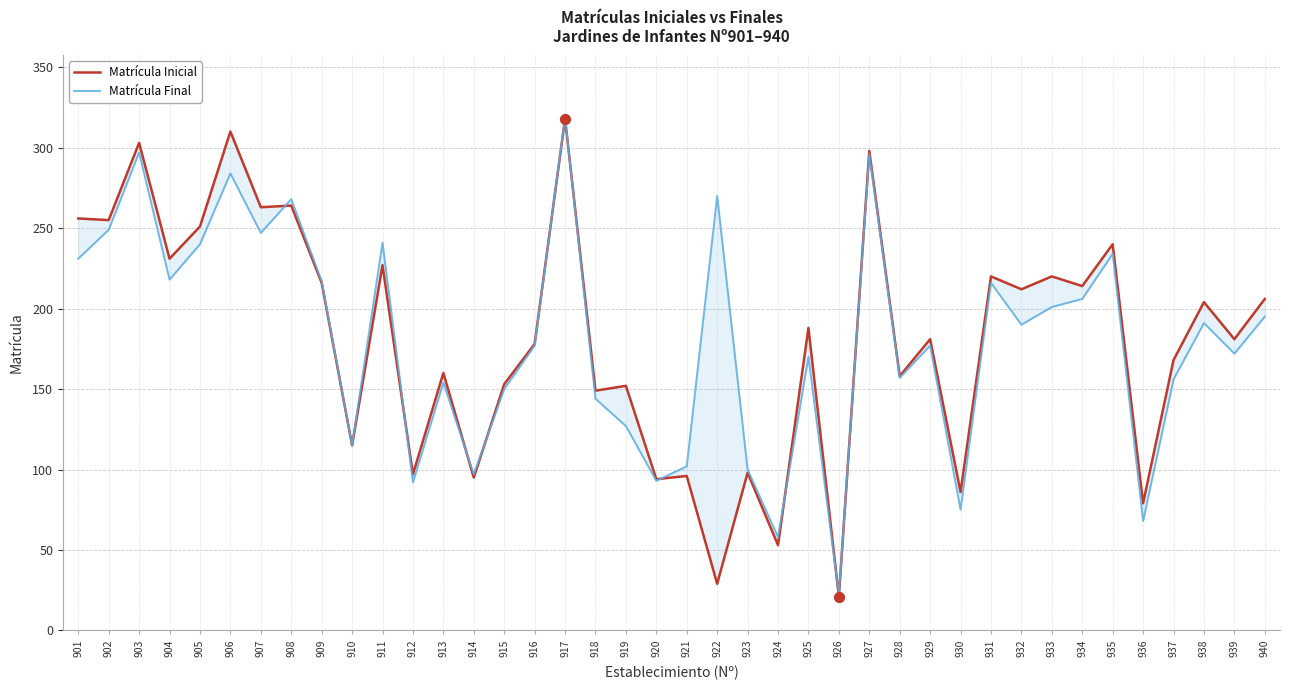

Which series has the largest total across all categories?

Matrícula Inicial